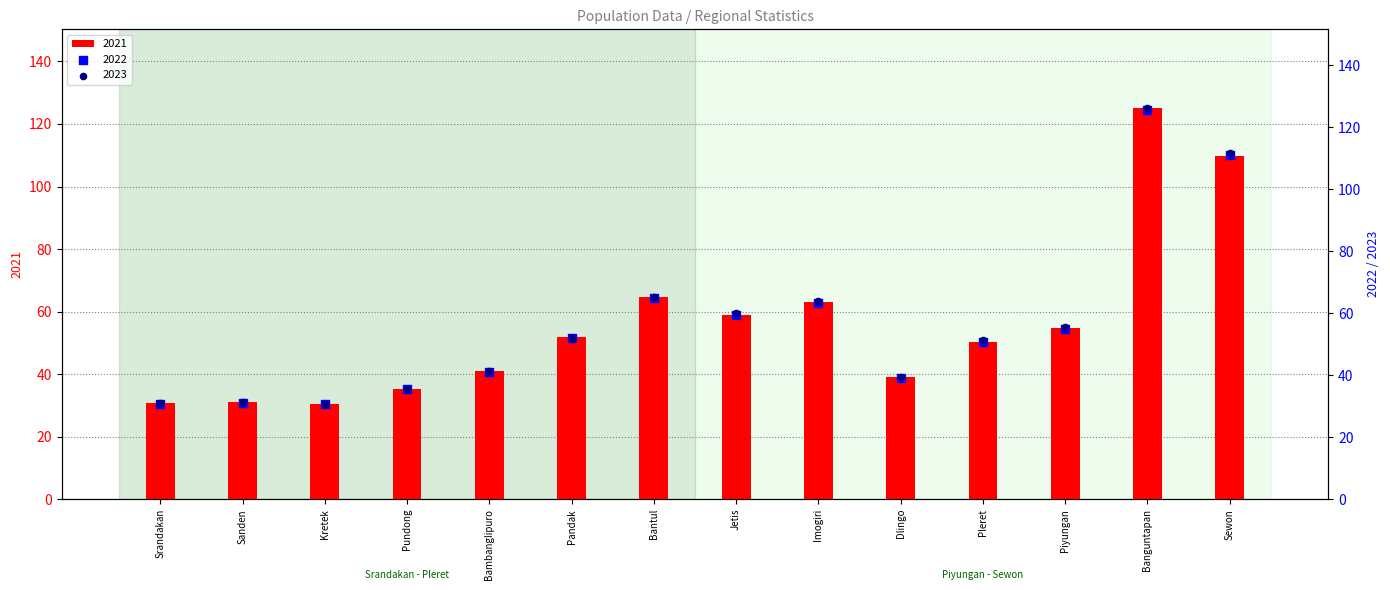

Which series contains the highest Y value?

2023